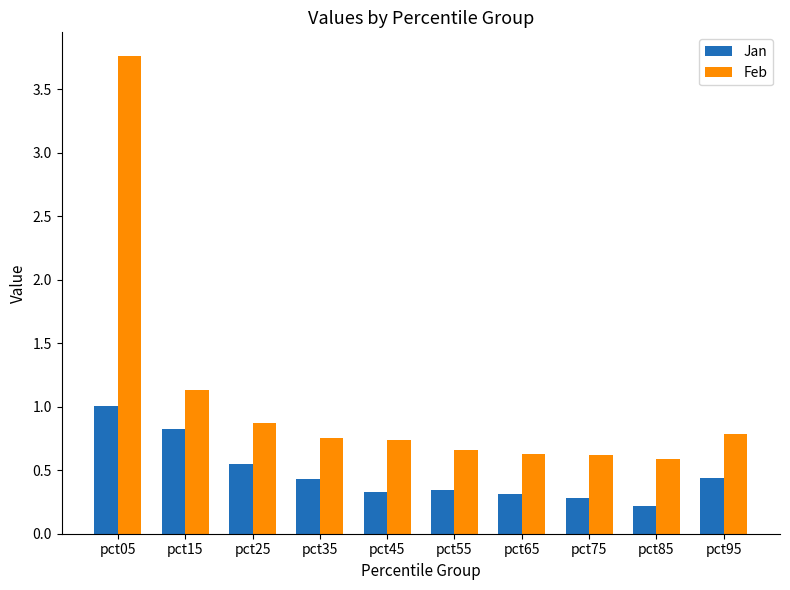

The value of Jan at pct65 is 0.3. True or false?

True